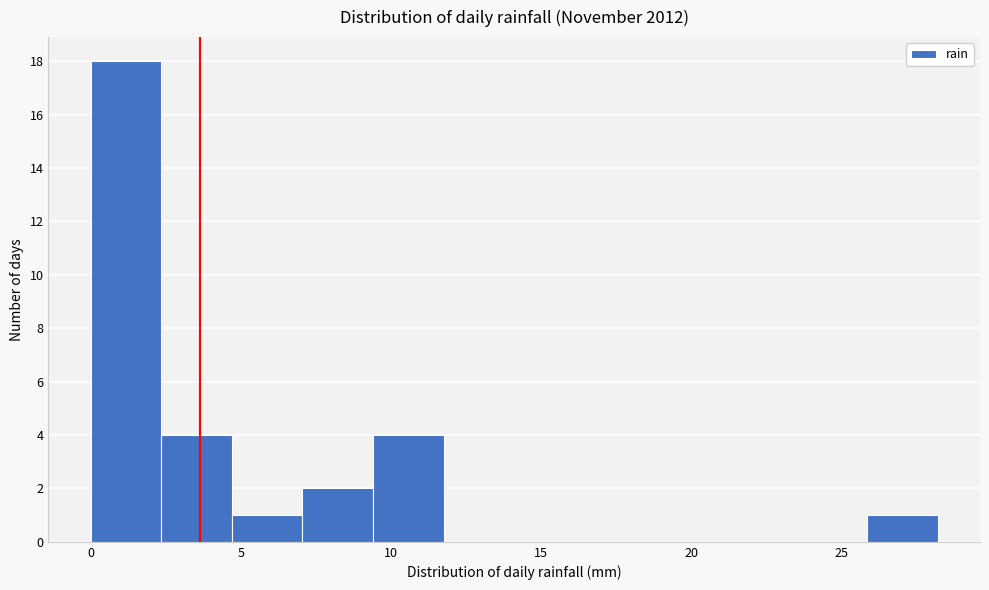

Reading left to right, list every bar in this chart as the range it spans on the x-axis followed by its height. Neither the bar edges nor the heights are printed on the chart, so give them approximately, as read against the axes.

0.00 to 2.35: 18
2.35 to 4.70: 4
4.70 to 7.05: 1
7.05 to 9.40: 2
9.40 to 11.75: 4
11.75 to 14.10: 0
14.10 to 16.45: 0
16.45 to 18.80: 0
18.80 to 21.15: 0
21.15 to 23.50: 0
23.50 to 25.85: 0
25.85 to 28.20: 1